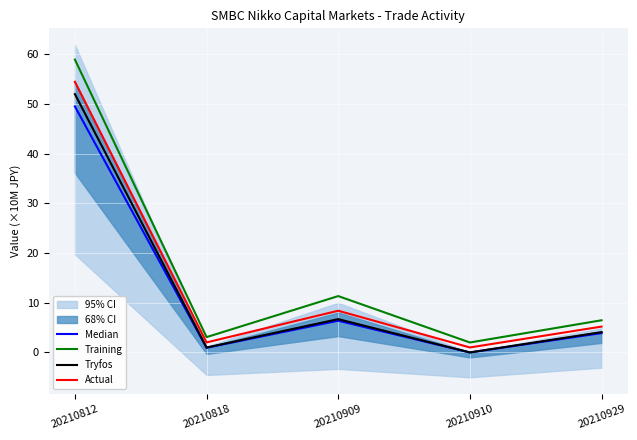

What is the value of the Median point at the 1st from the left?

49.5